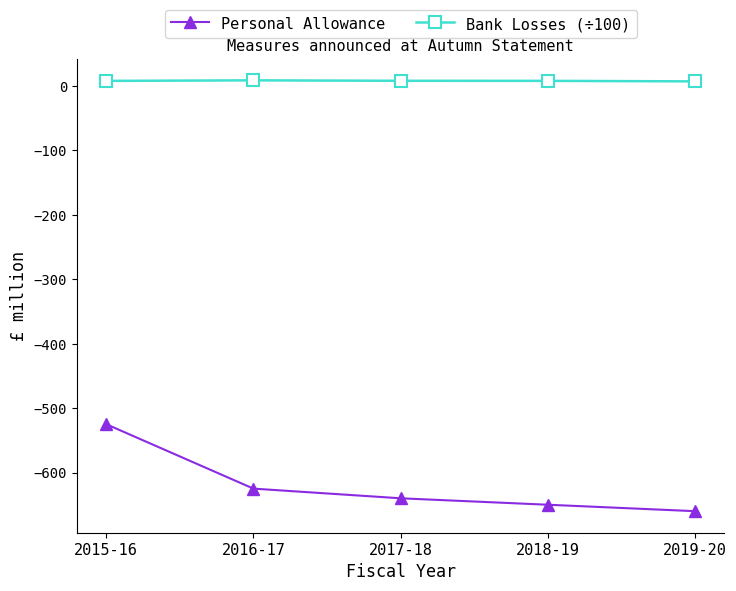

How many series are shown in this chart?

2